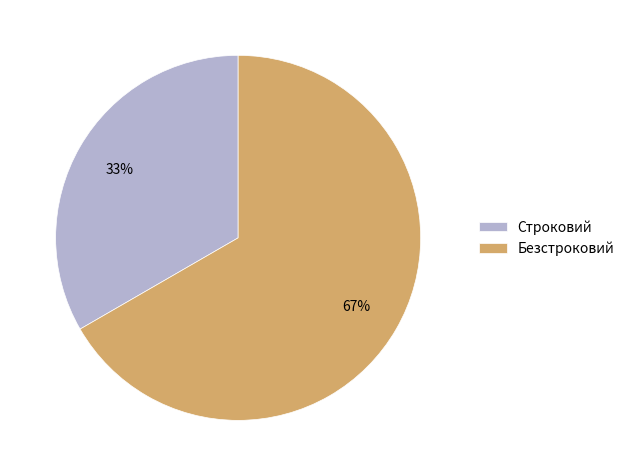

To the nearest percent, what is the combined percentage of Строковий and Безстроковий?

100%